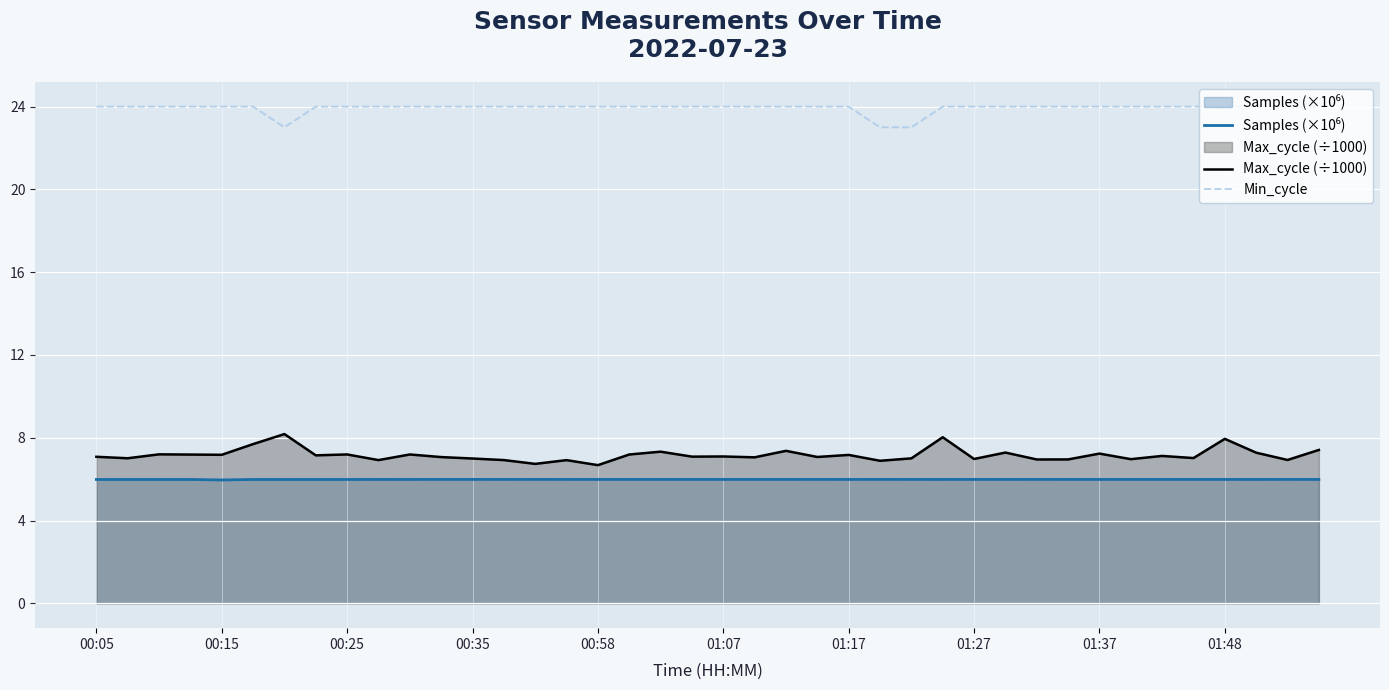

At which category is the sum across all series the highest?

27